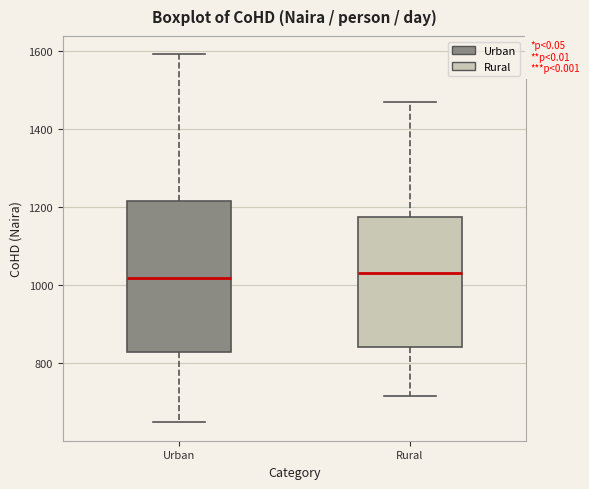

Comparing the boxes themselves (not the whiskers), which one is the tallest?

Urban